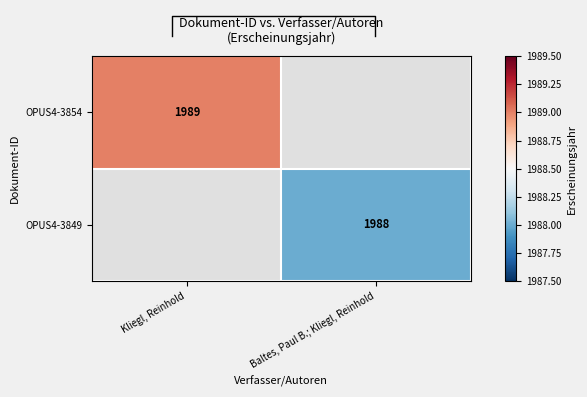

The OPUS4-3849 series shows 3565 at Baltes, Paul B.; Kliegl, Reinhold. True or false?

False